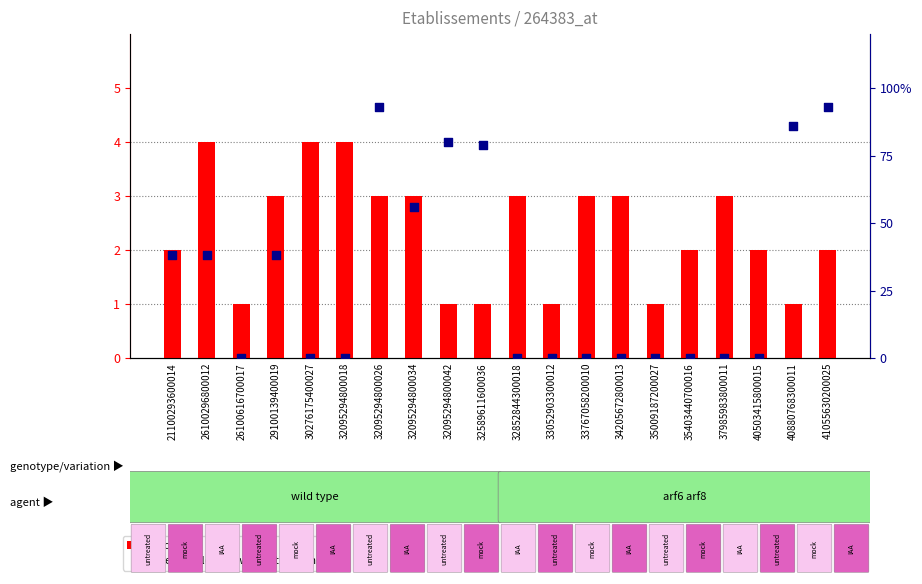

At which category is the sum across all series the highest?

32095294800026